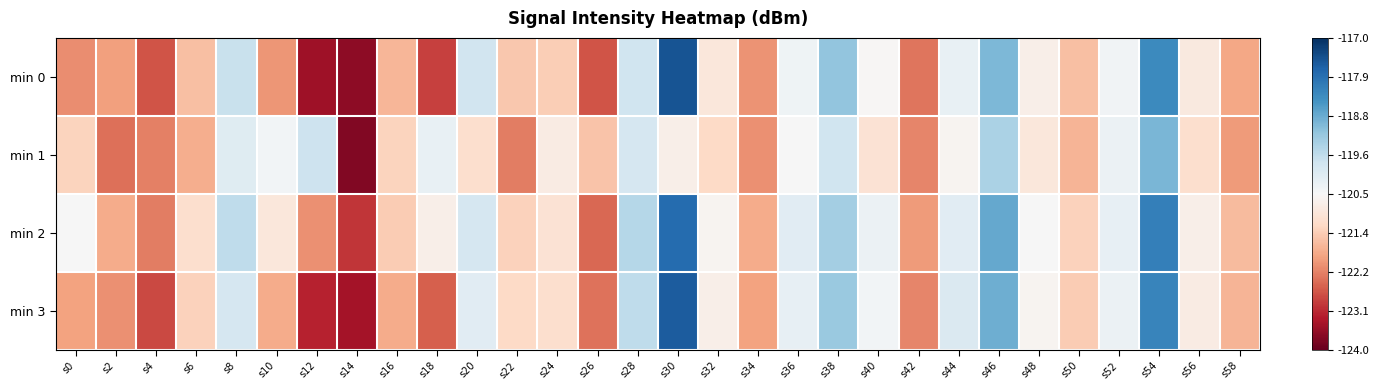

What is the minimum value shown in the chart?

-123.7